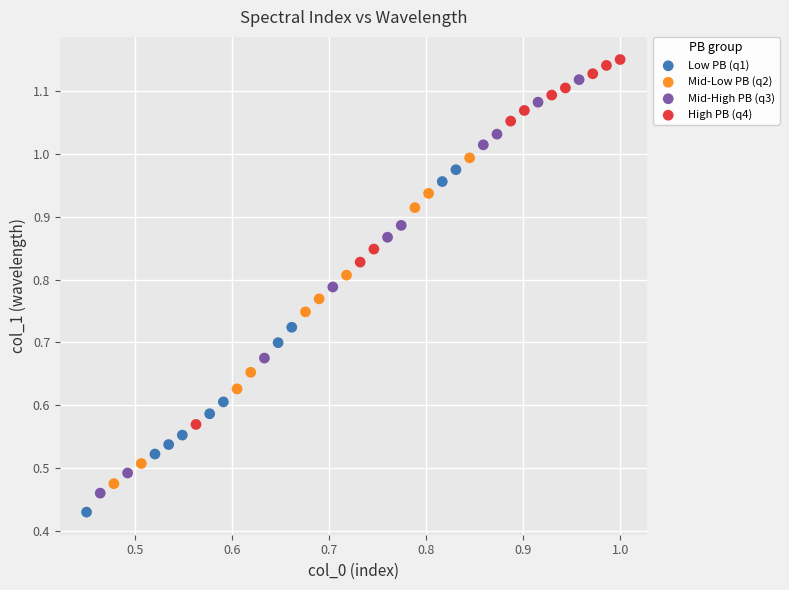

Which series reaches the maximum Y coordinate?

High PB (q4)